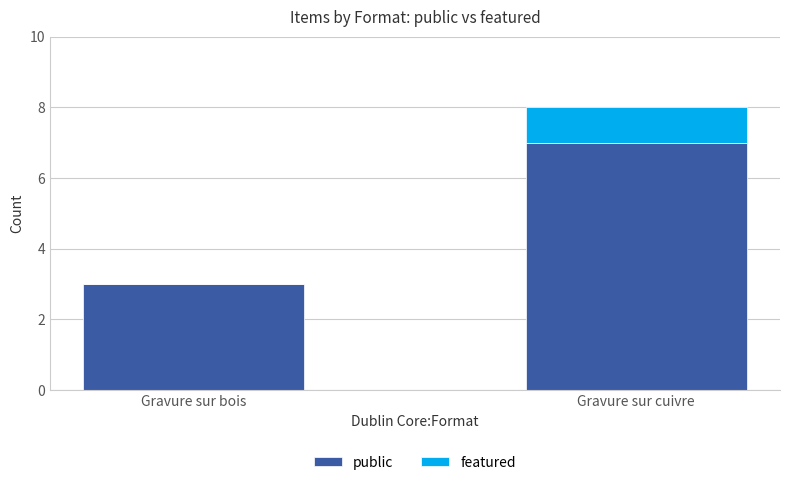

What are all the series names shown in the legend?

public, featured